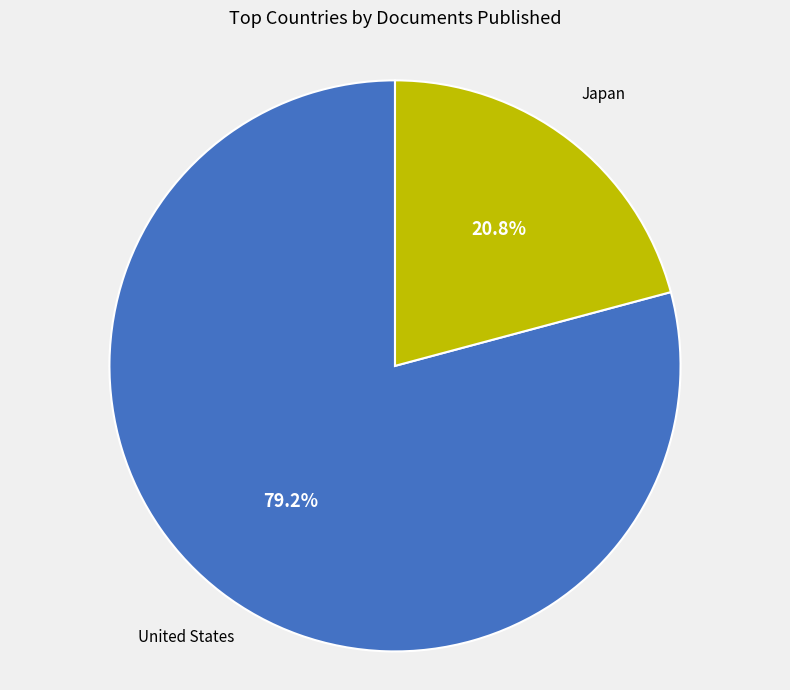

Is there a majority slice in this chart?

Yes